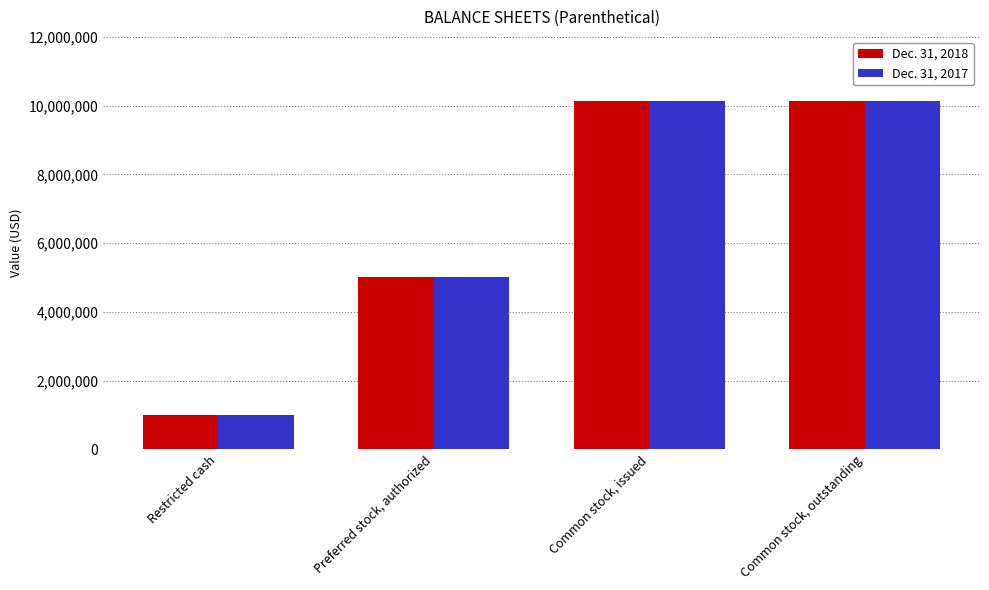

The value of Dec. 31, 2017 at Preferred stock, authorized is 8478602. True or false?

False